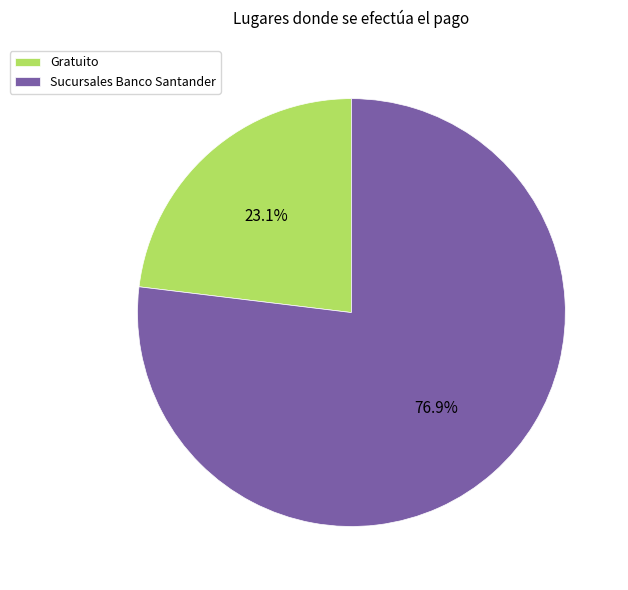

What is the smallest slice in the pie chart?

Gratuito